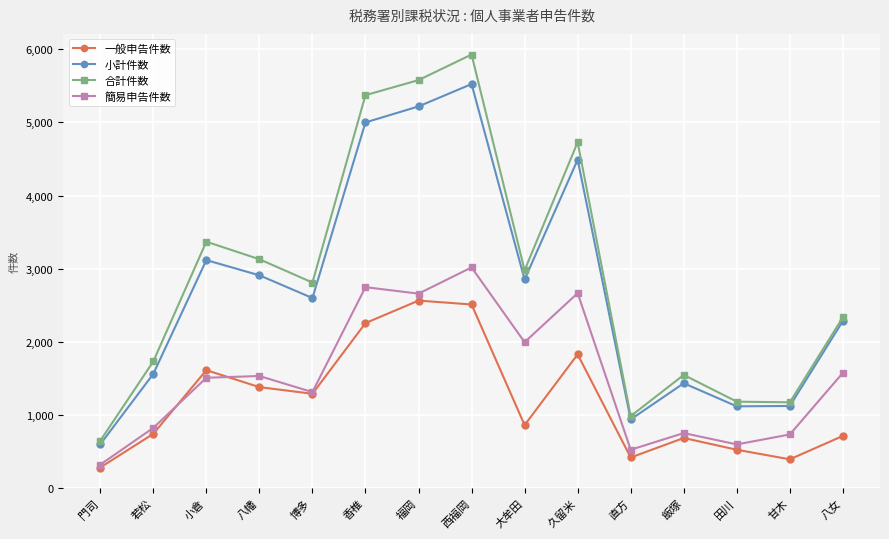

What is the difference between the 合計件数 values at 甘木 and 門司?

526